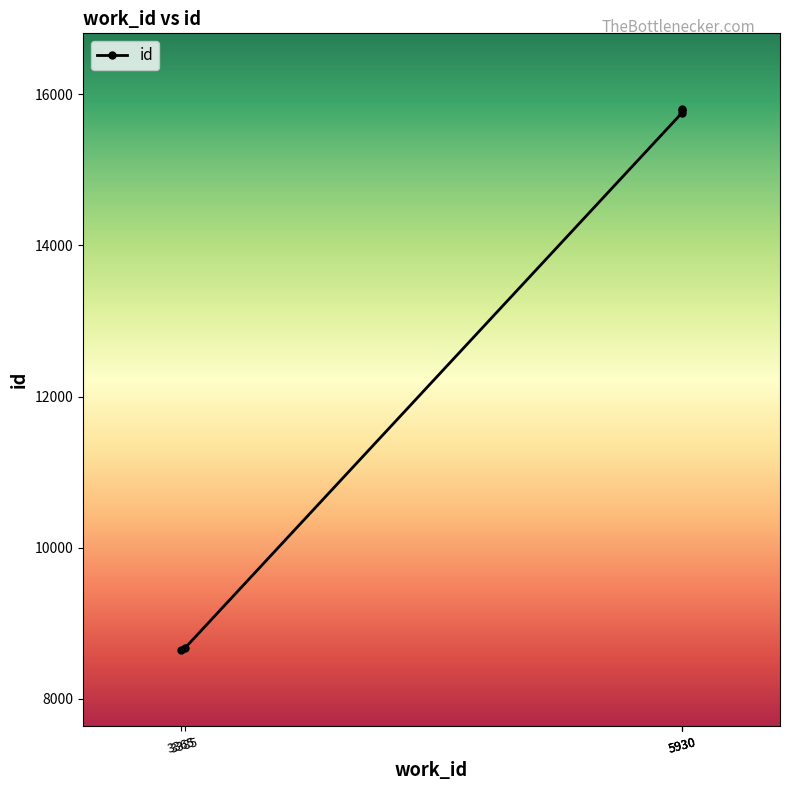

Reading left to right, transcribe all the data shown in this chart.

8639	8666	15760	15795	15809